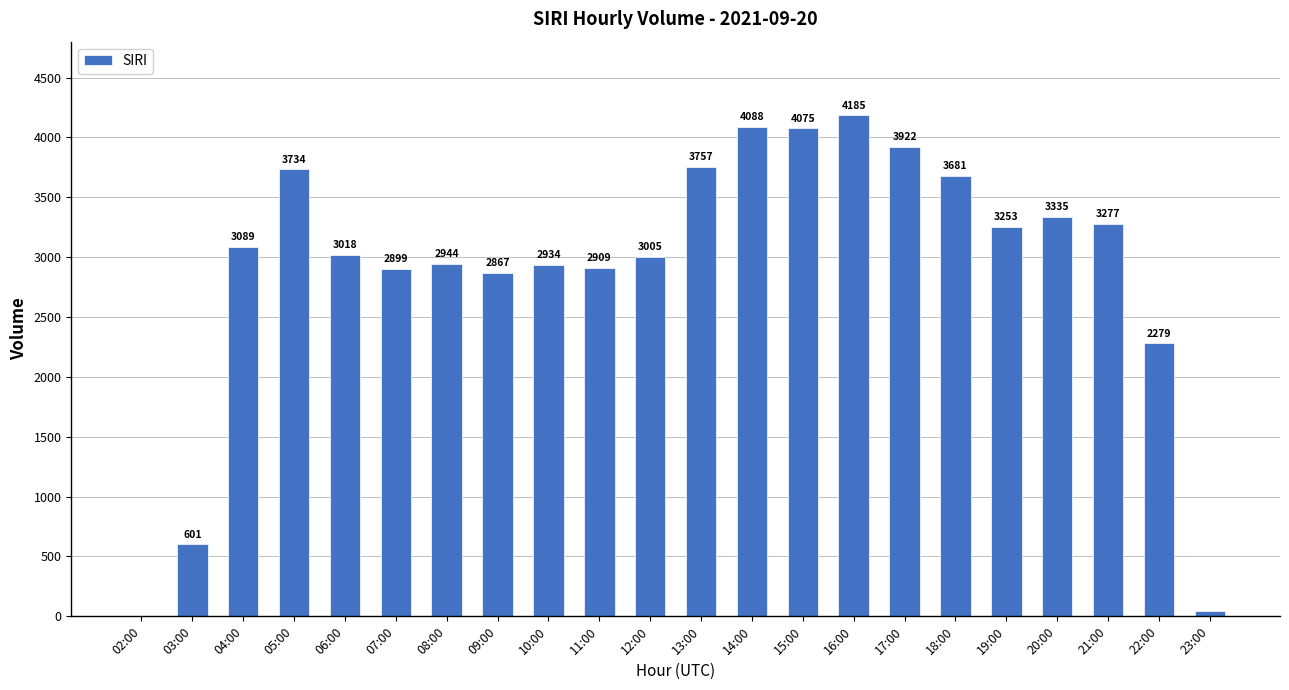

The value at 14:00 is 6322. True or false?

False